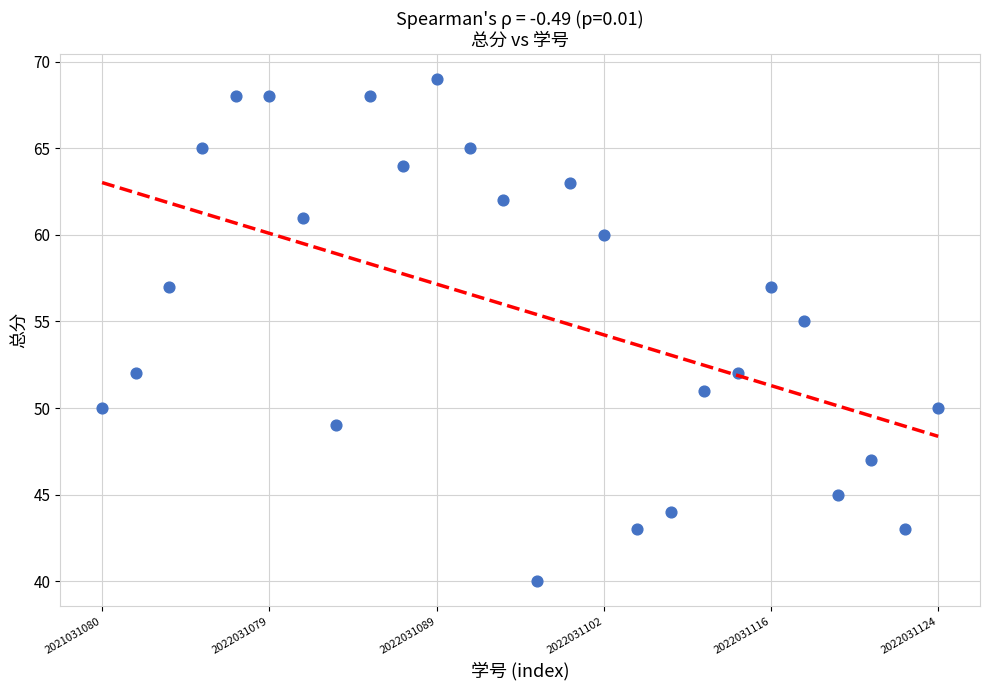

What is the range of Y values (max minus min)?

29